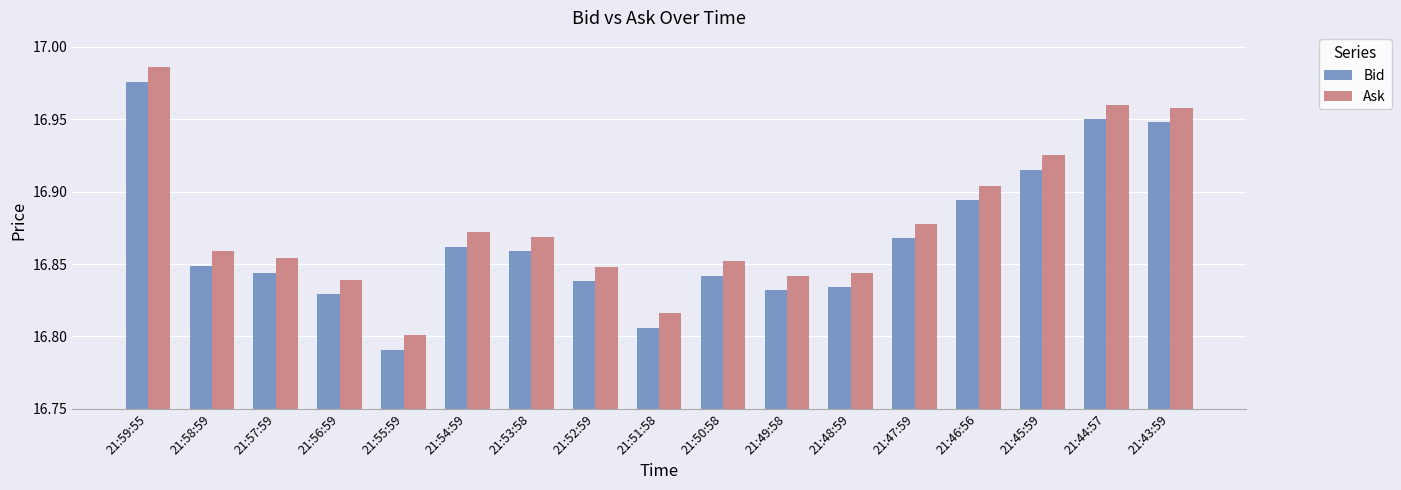

The Bid series shows 29.5 at 21:57:59. True or false?

False